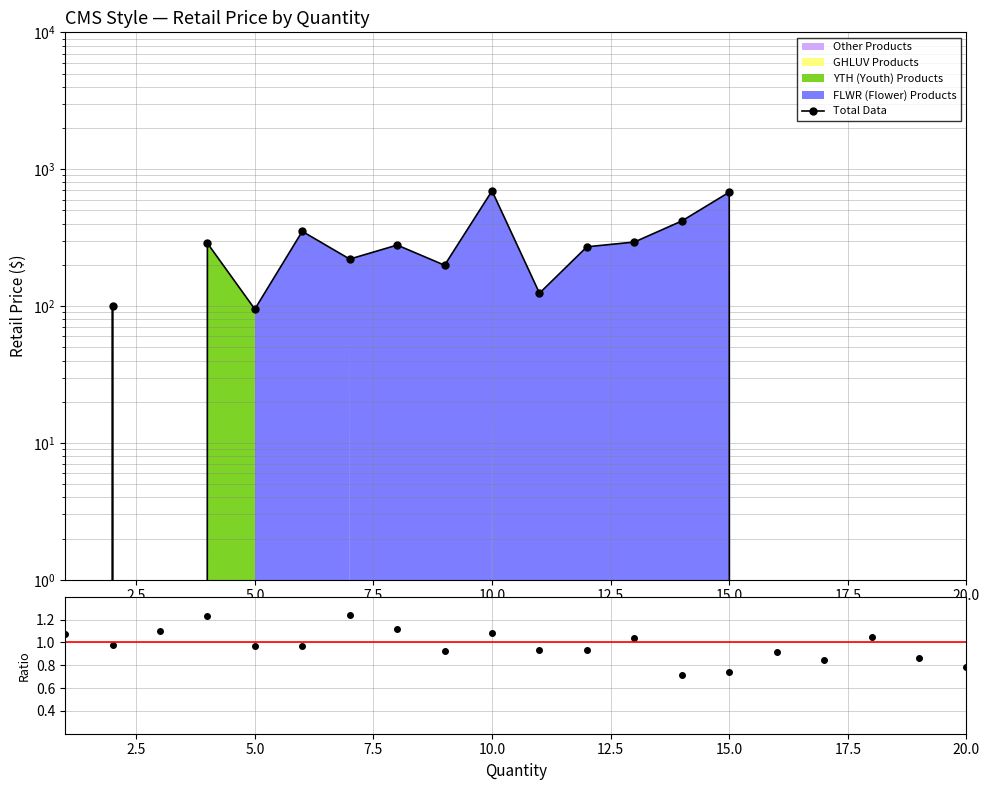

How many points are lower than both their immediate neighbors (excluding endpoints)?

5